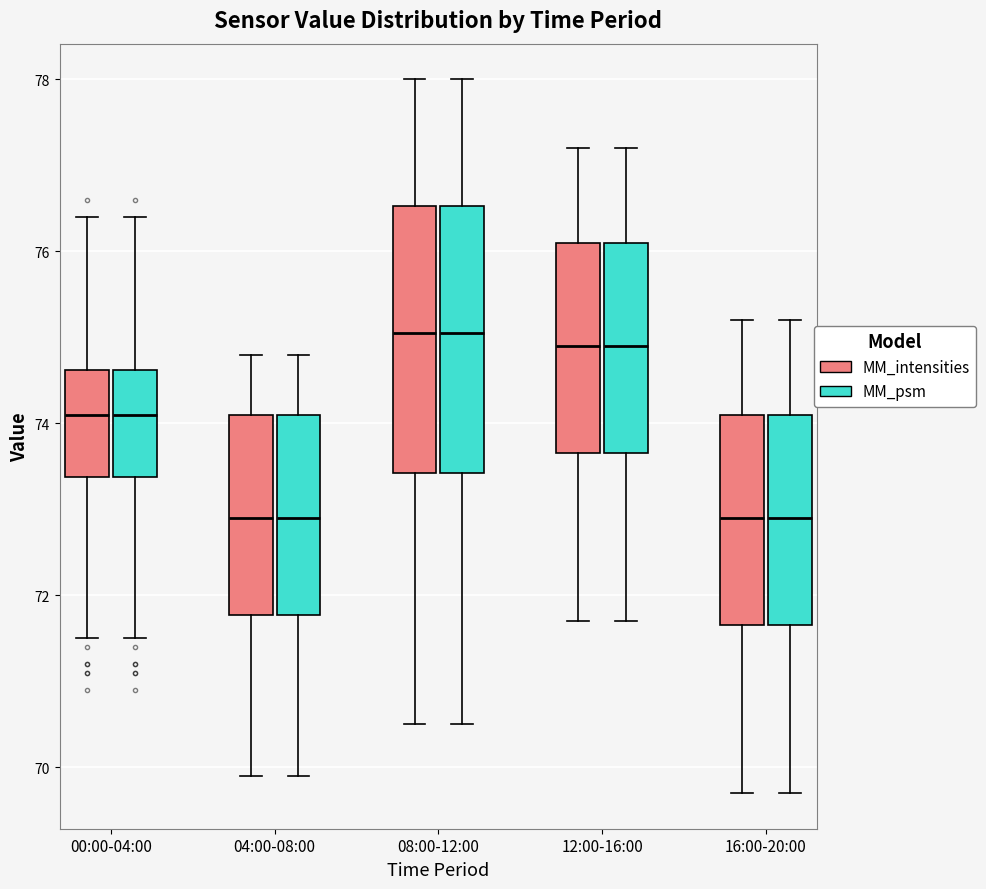

Reading left to right, transcribe this box plot: for each box, give where its median line is, the range the box spans, and where its two whiskers end, as read against the y-axis. The values are not printed on the chart, so give them approximately, as read against the axis.

00:00-04:00 (MM_intensities): median 74.2, box 73.4 to 74.6, whiskers 71.6 to 76.4
00:00-04:00 (MM_psm): median 74.2, box 73.4 to 74.6, whiskers 71.6 to 76.4
04:00-08:00 (MM_intensities): median 73.0, box 71.8 to 74.2, whiskers 70.0 to 74.8
04:00-08:00 (MM_psm): median 73.0, box 71.8 to 74.2, whiskers 70.0 to 74.8
08:00-12:00 (MM_intensities): median 75.0, box 73.4 to 76.6, whiskers 70.6 to 78.0
08:00-12:00 (MM_psm): median 75.0, box 73.4 to 76.6, whiskers 70.6 to 78.0
12:00-16:00 (MM_intensities): median 75.0, box 73.6 to 76.2, whiskers 71.8 to 77.2
12:00-16:00 (MM_psm): median 75.0, box 73.6 to 76.2, whiskers 71.8 to 77.2
16:00-20:00 (MM_intensities): median 73.0, box 71.6 to 74.2, whiskers 69.8 to 75.2
16:00-20:00 (MM_psm): median 73.0, box 71.6 to 74.2, whiskers 69.8 to 75.2